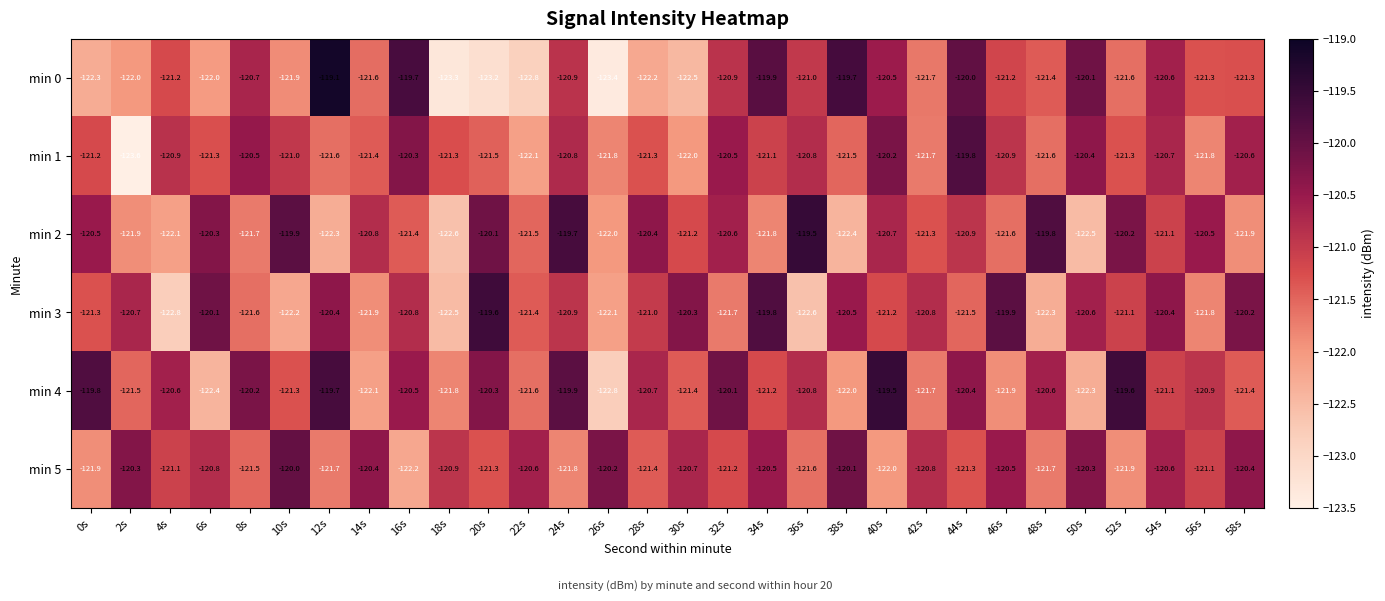

Is it true that min 2 equals -120.6 at 32s?

True